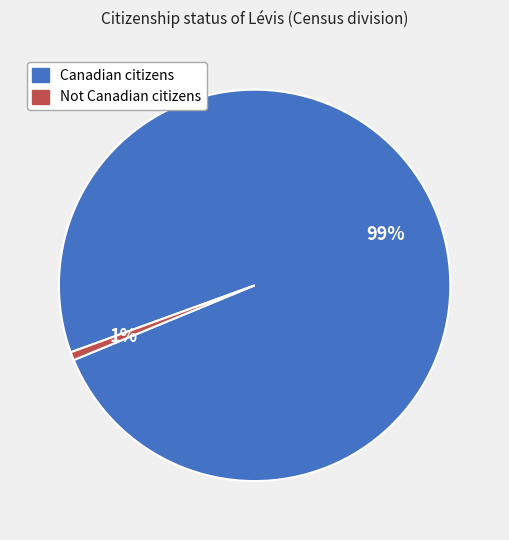

Which slice represents more than half of the pie?

Canadian citizens